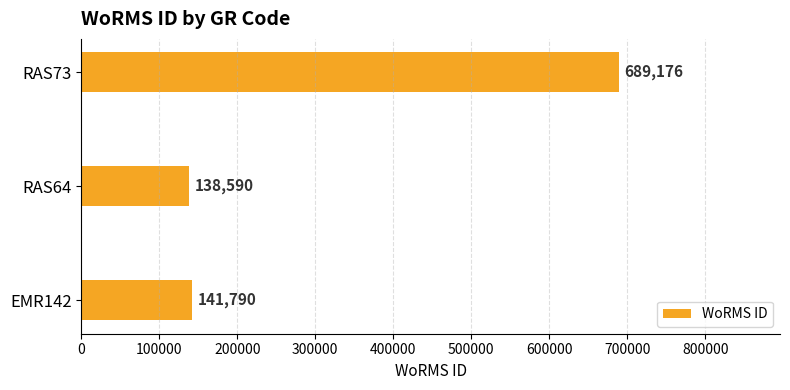

Does the chart contain stacked bars?

No